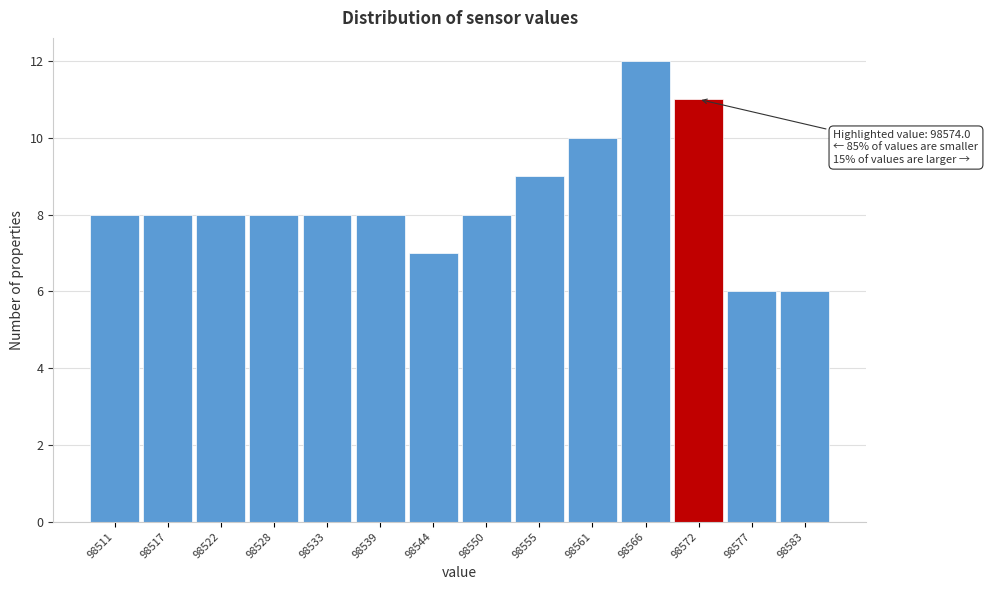

Reading right to left, what are all the values shown in this chart?

98583=6	98577=6	98572=11	98566=12	98561=10	98555=9	98550=8	98544=7	98539=8	98533=8	98528=8	98522=8	98517=8	98511=8